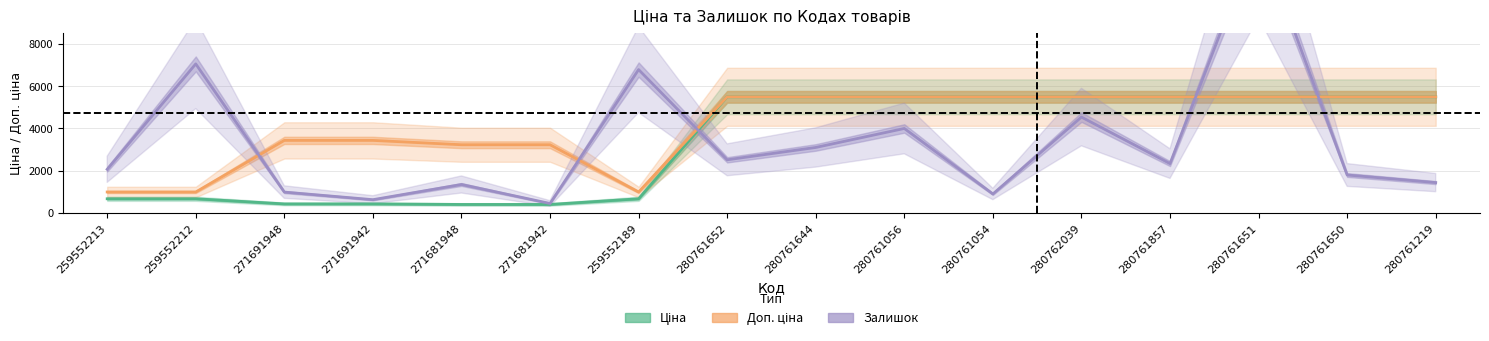

What is the difference between the Доп. ціна values at 280761054 and 271681942?

2268.5